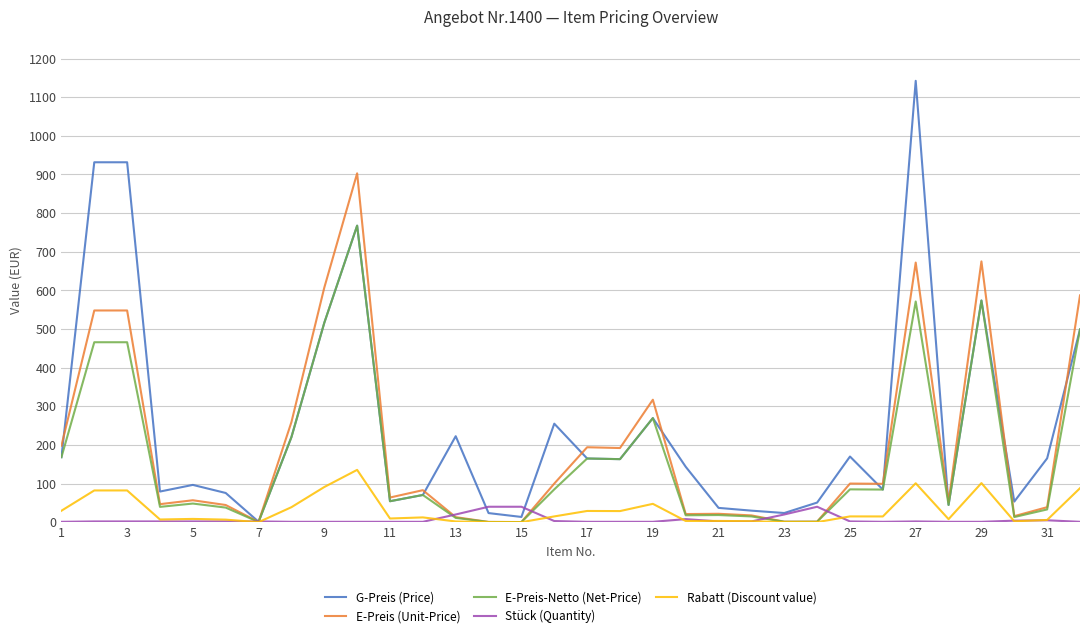

Which series has the largest range (max minus min)?

G-Preis (Price)